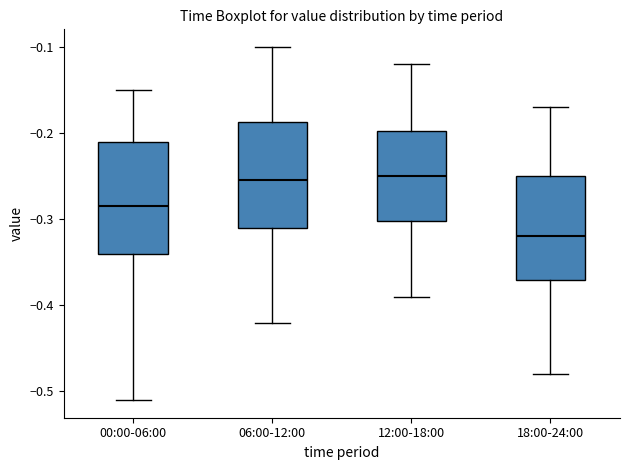

Which box's median line is the lowest?

18:00-24:00